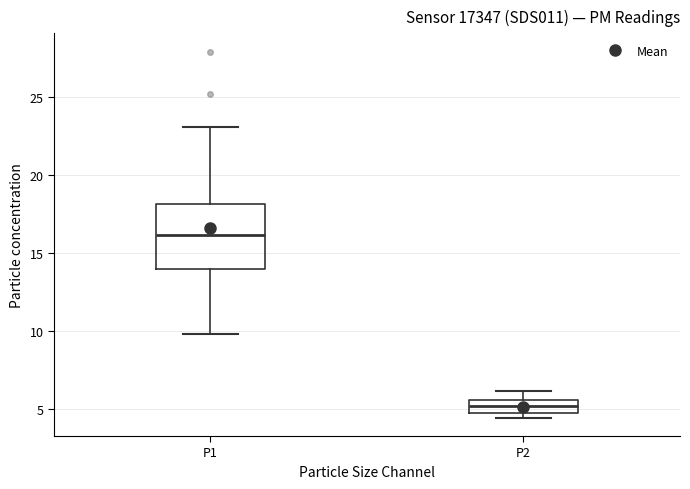

Which box's median line is the lowest?

P2